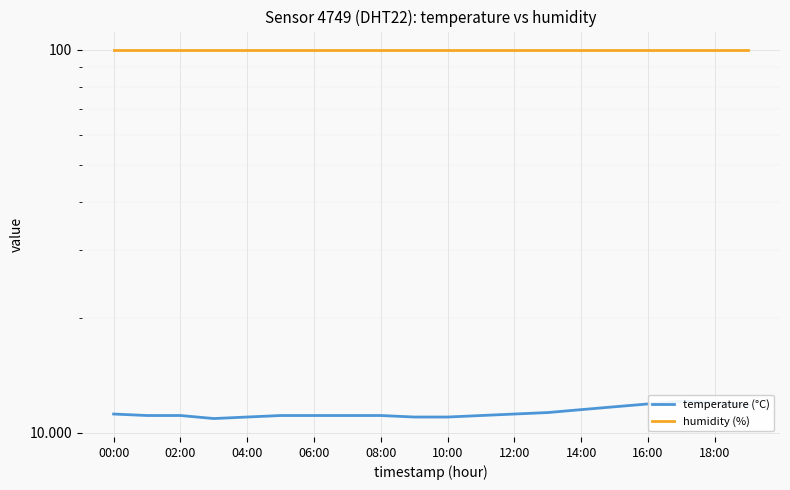

True or false: temperature (°C) and humidity (%) cross at least once.

False